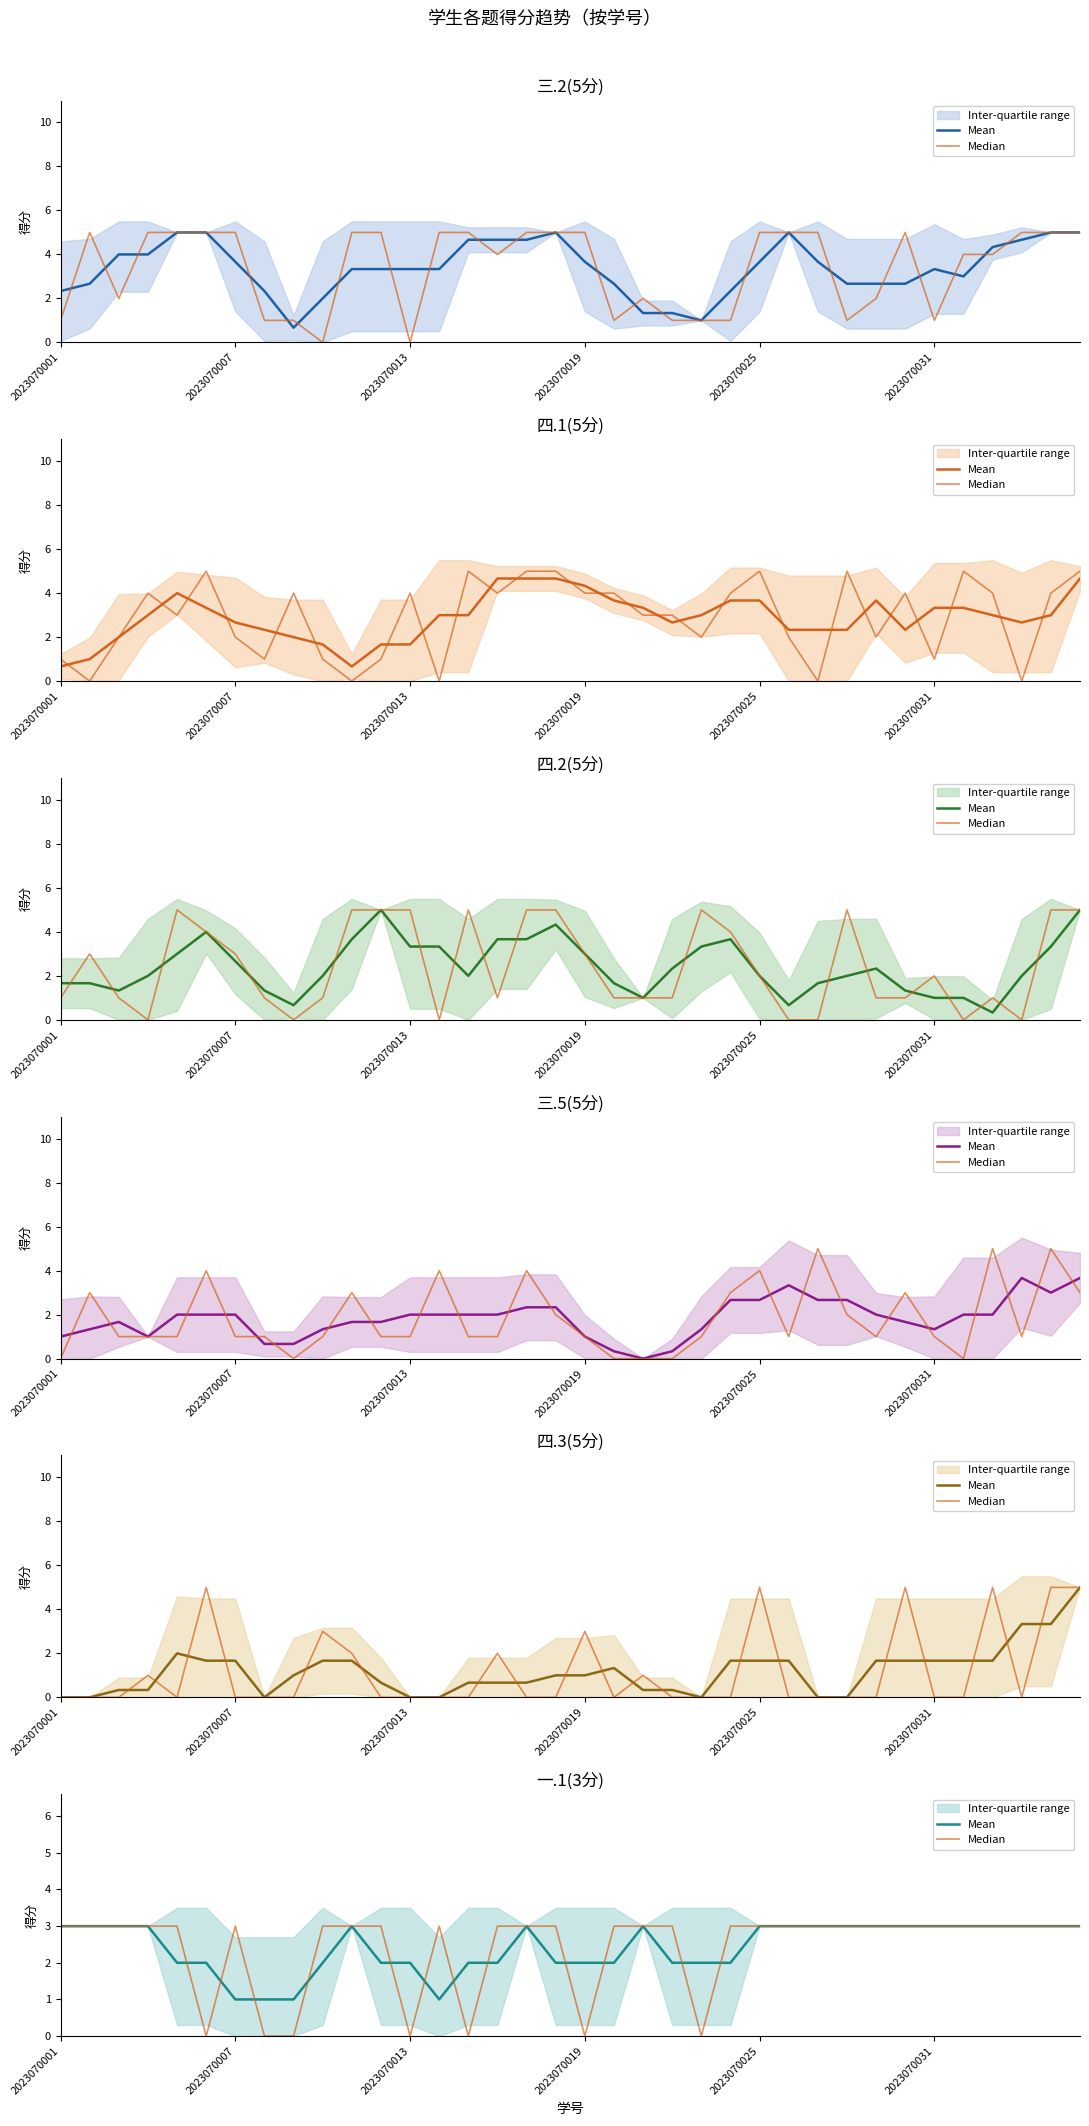

Rank the series by their maximum value, from highest to lowest.

Mean, Median